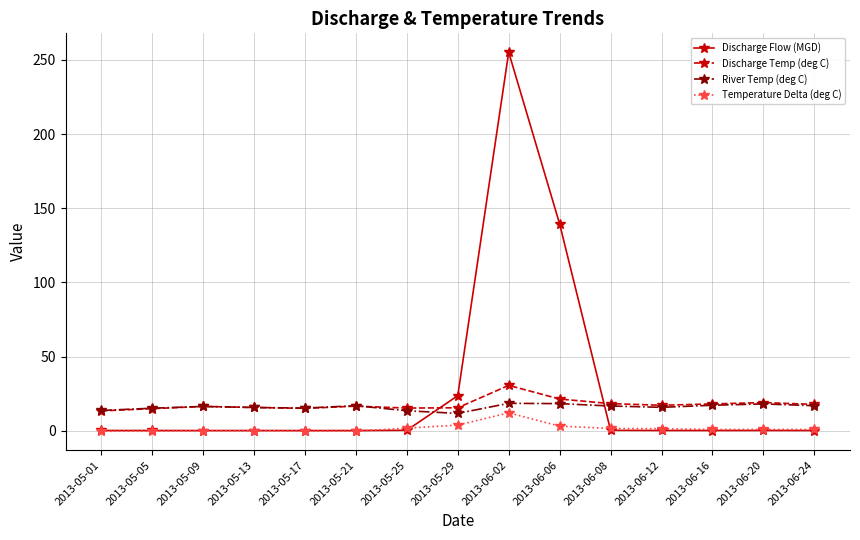

What is the sum of all Temperature Delta (deg C) values?

25.4